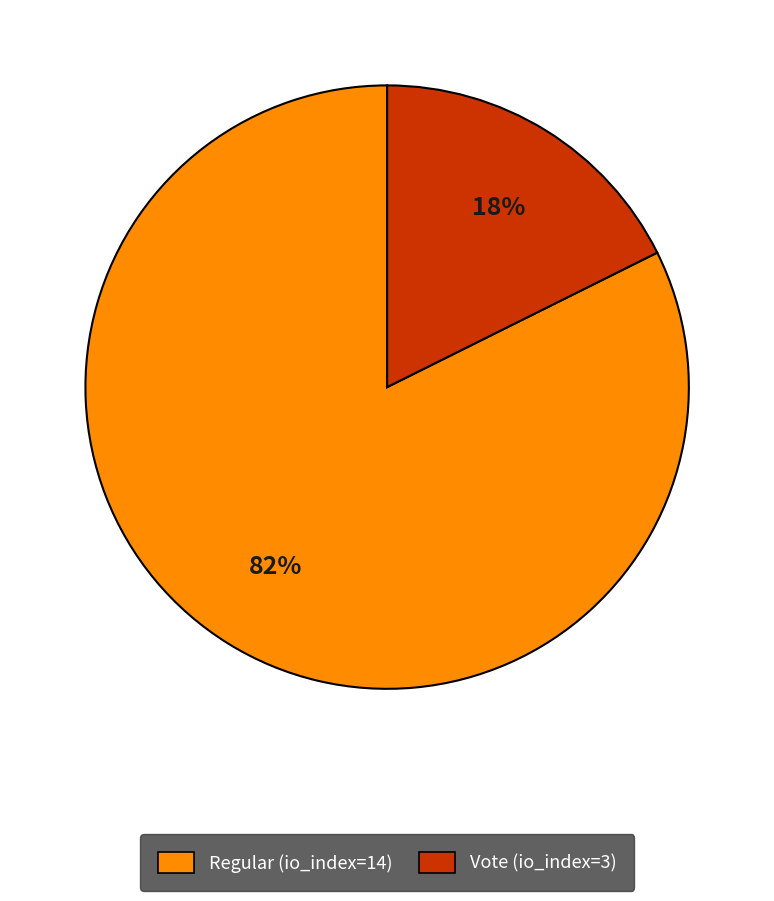

To the nearest percent, what is the average slice percentage?

50%